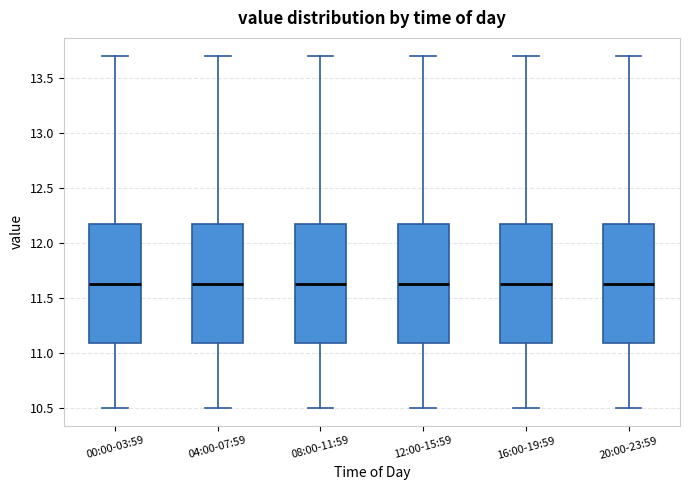

Where does the lower whisker of the box for 00:00-03:59 end on the y-axis? The values are not printed on the chart, so give them approximately, as read against the axis.

10.50